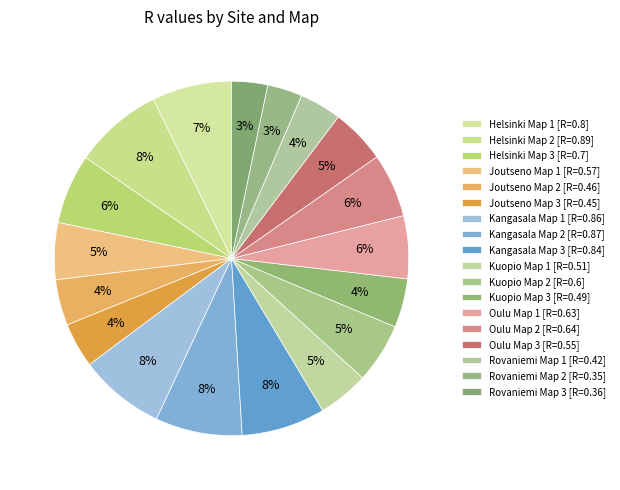

Between Oulu Map 1 and Kangasala Map 1, which is larger?

Kangasala Map 1